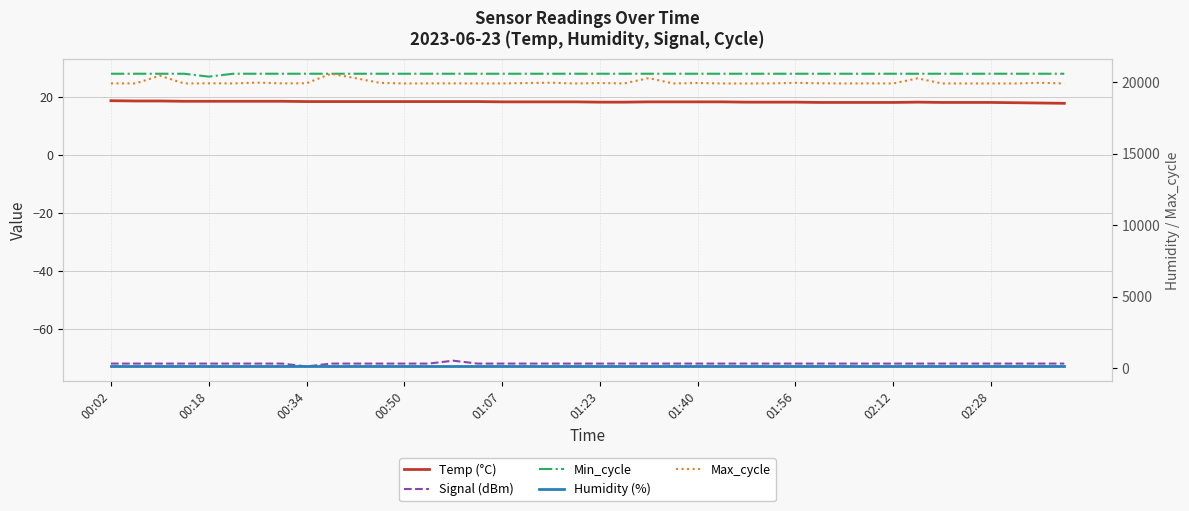

True or false: Humidity (%) has more than 1 points higher than both neighbors.

False